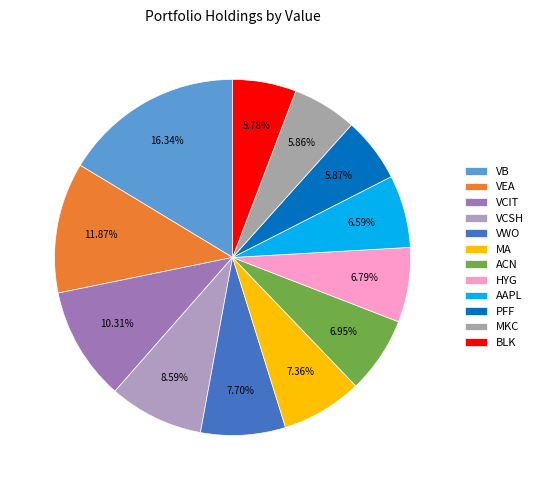

How many slices are in this pie chart?

12